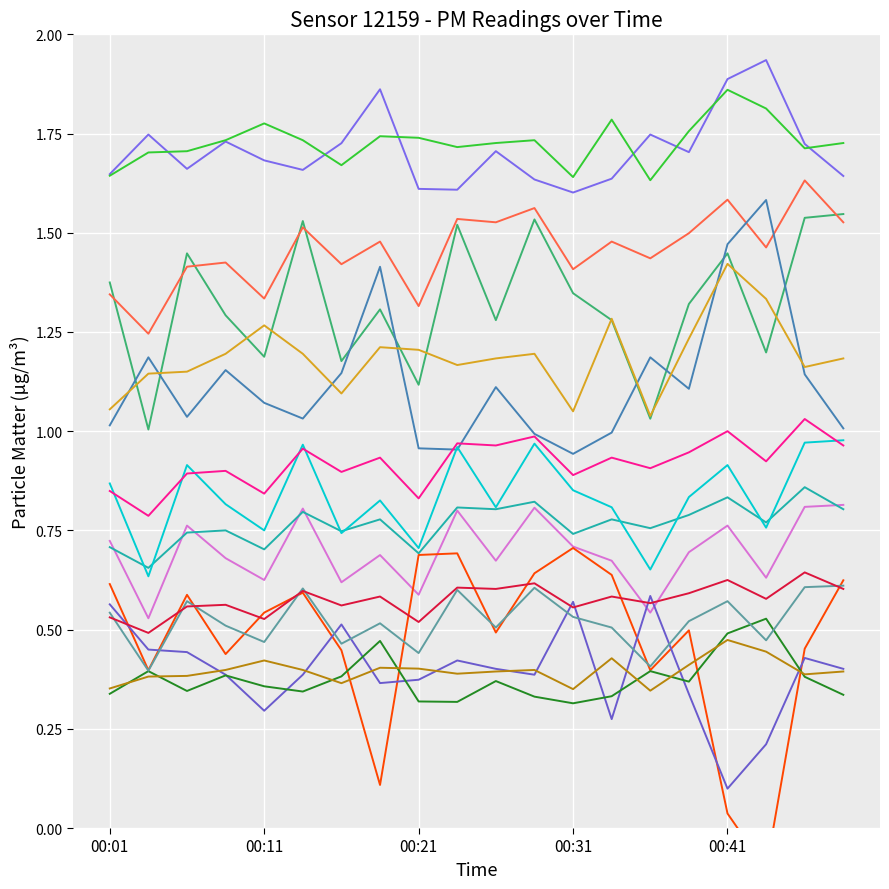

How many interior local valleys does the P2_h00 series have?

8